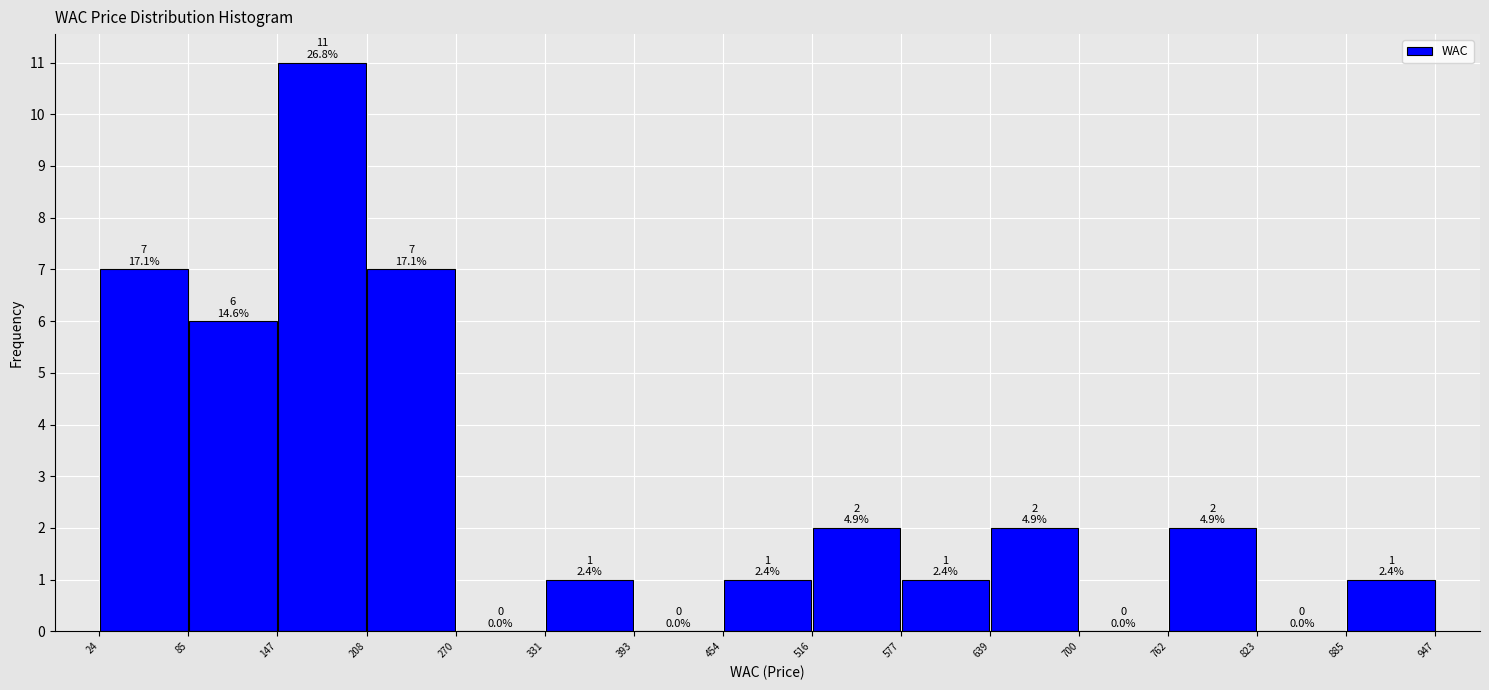

Which range on the x-axis has the tallest bar?

147 to 208